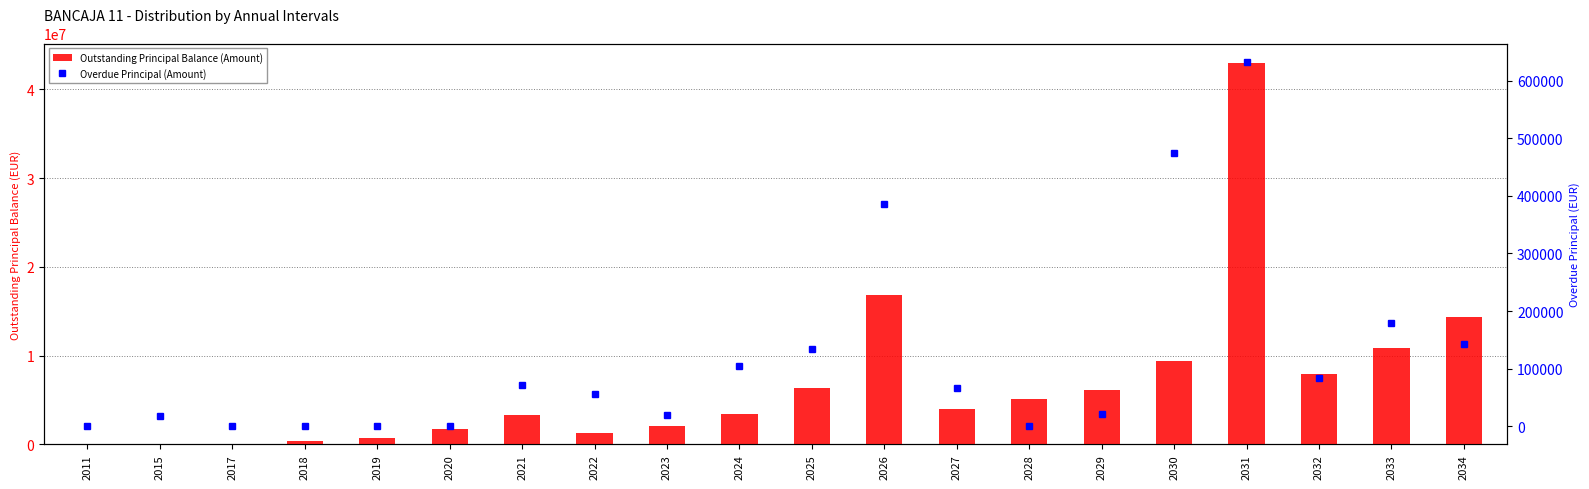

At how many categories does at least one series exceed 7137647?

6